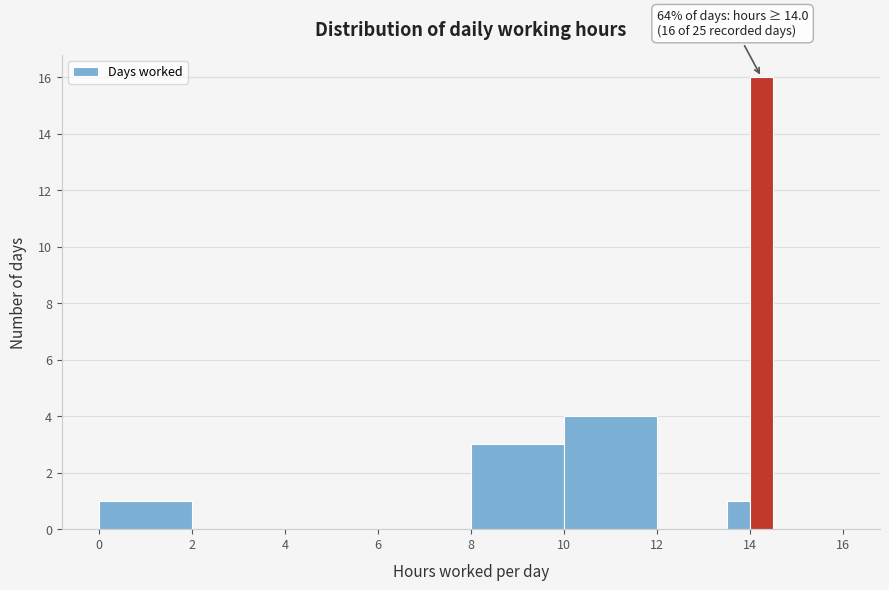

Read against the x-axis, roughly where is the centre of the tallest bar?

14.2